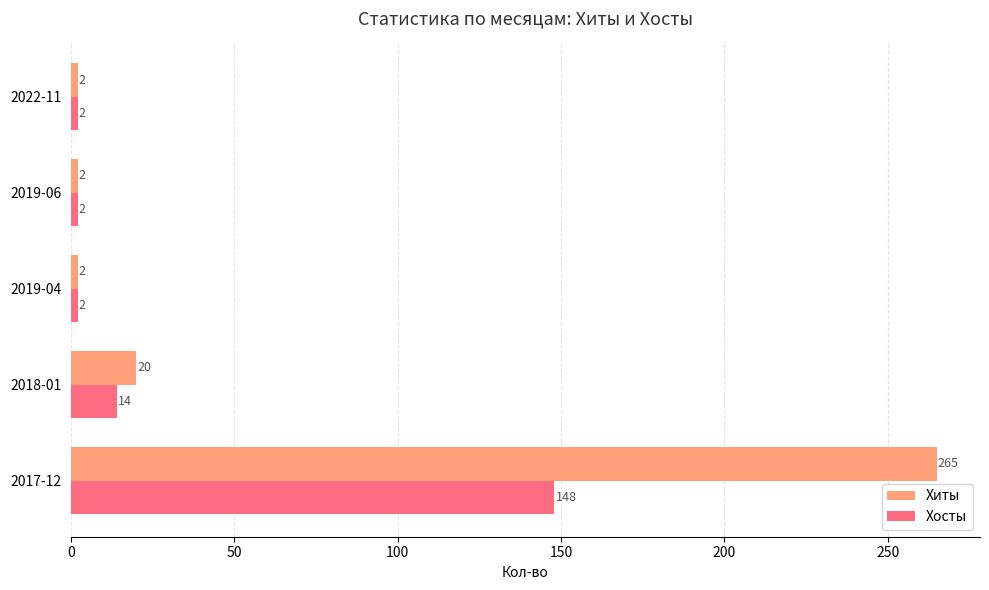

What are all the series names shown in the legend?

Хиты, Хосты